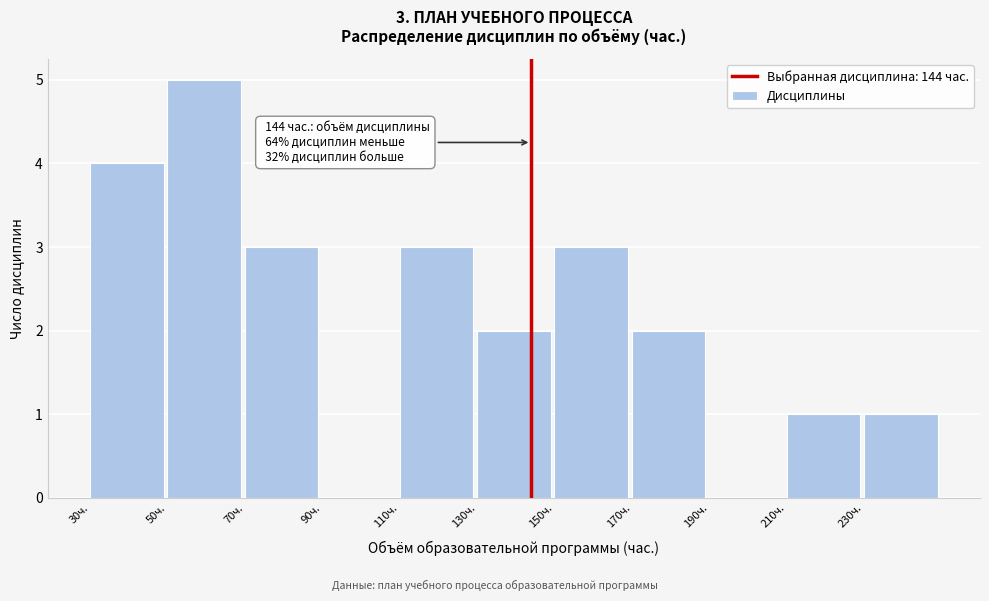

Which range on the x-axis has the tallest bar?

50 to 70